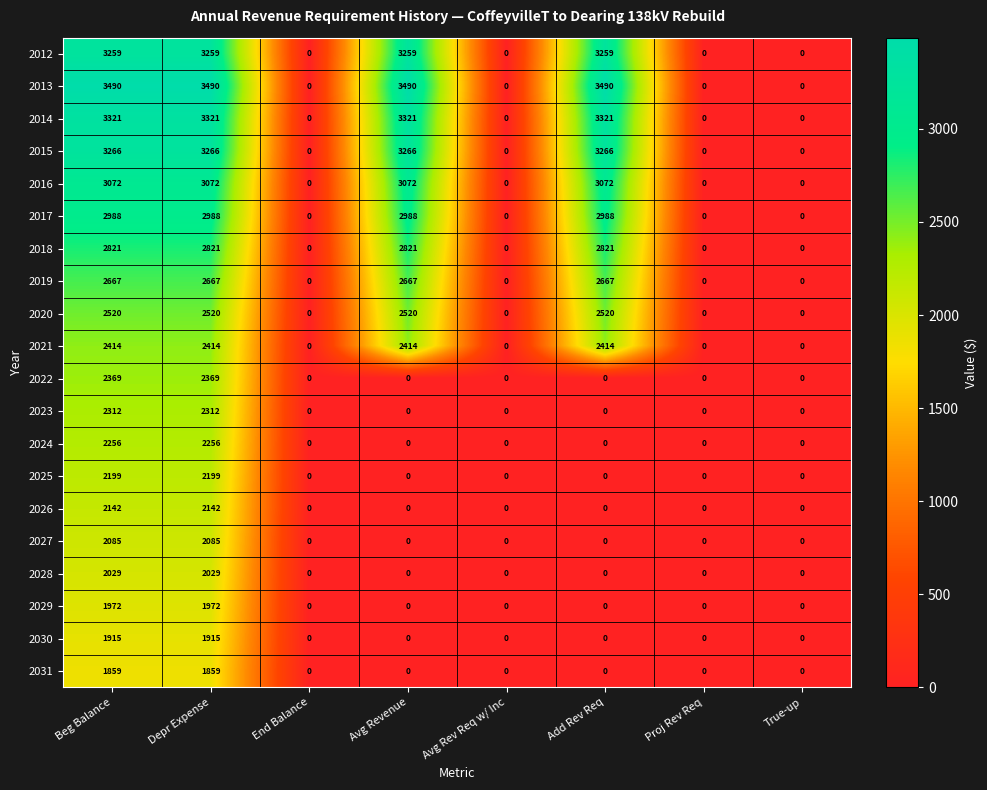

What is the difference between the 2031 values at True-up and Beg Balance?

1859